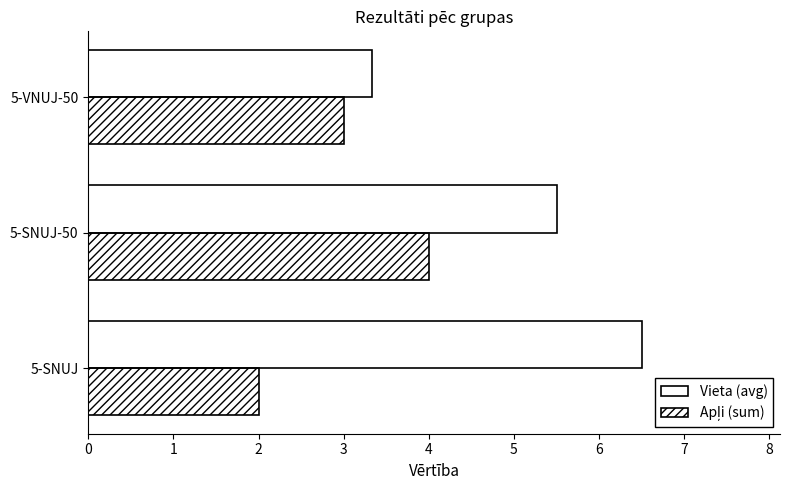

What value does the Vieta (avg) series have at 5-SNUJ-50?

5.5